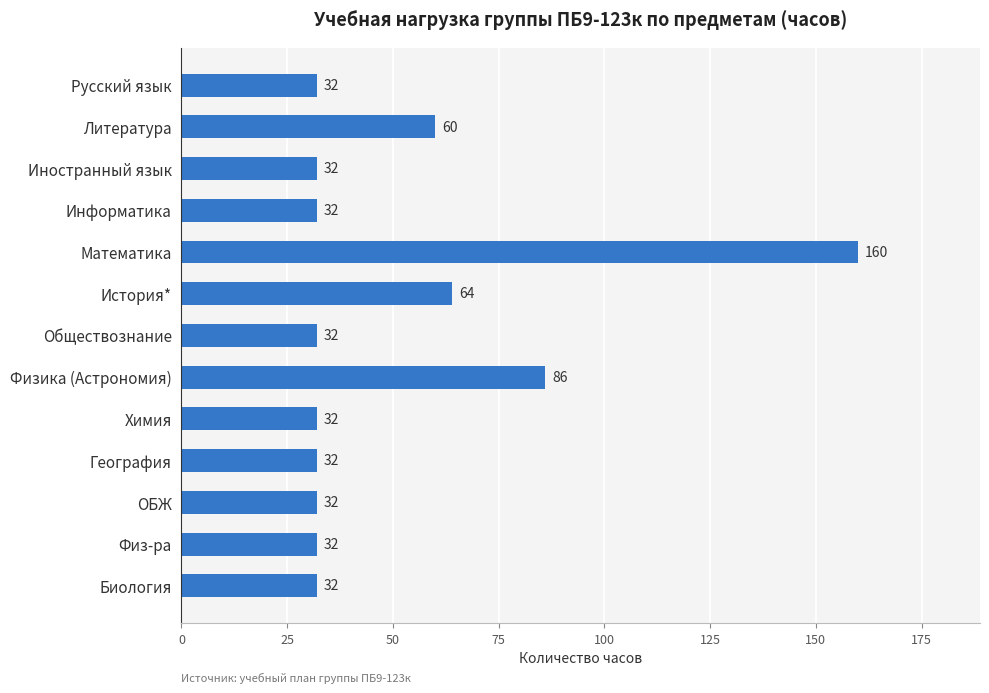

Approximately how many times larger is the value at Русский язык compared to История*?

0.5